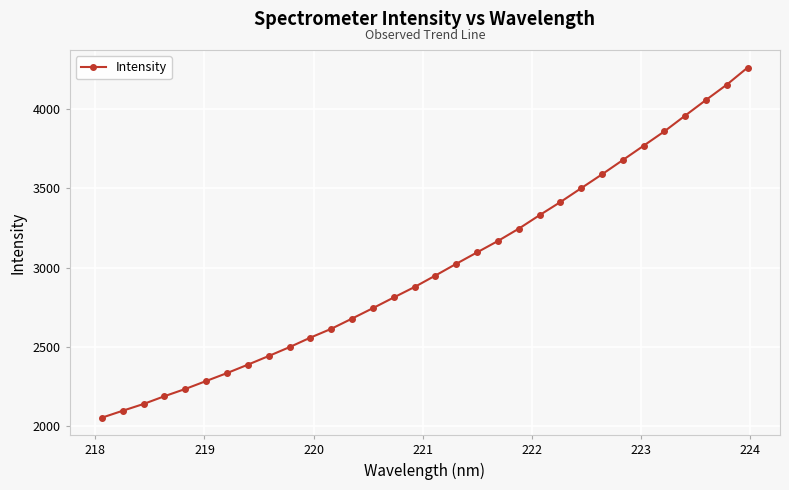

What is the smallest value displayed?

2051.7